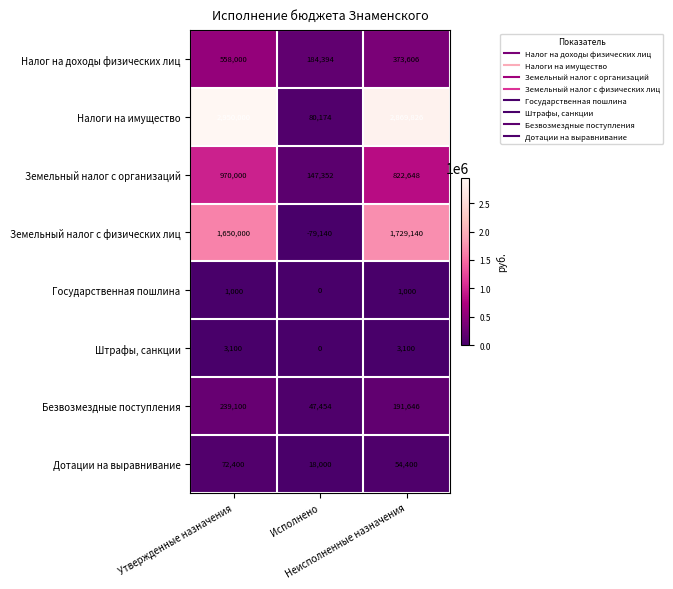

What is the sum of all Государственная пошлина values?

2000